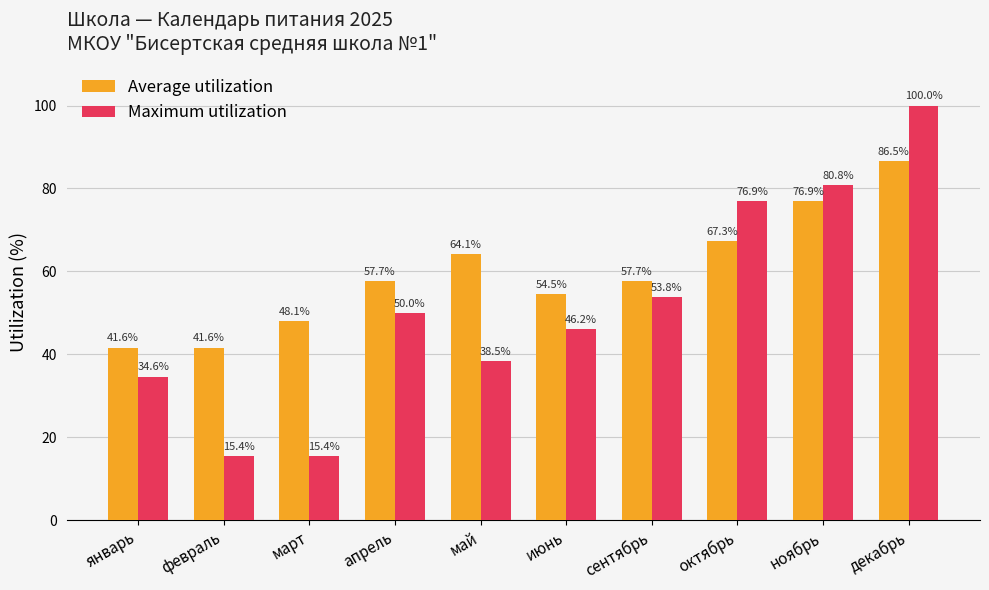

List the series in order of their overall mean, highest first.

Average utilization, Maximum utilization